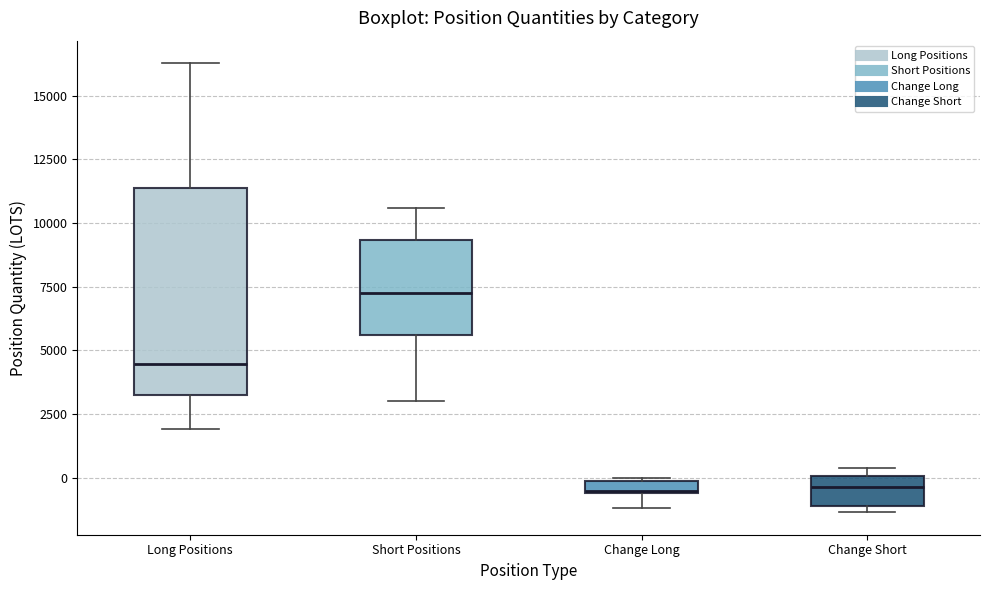

Which box has the highest median line?

Short Positions